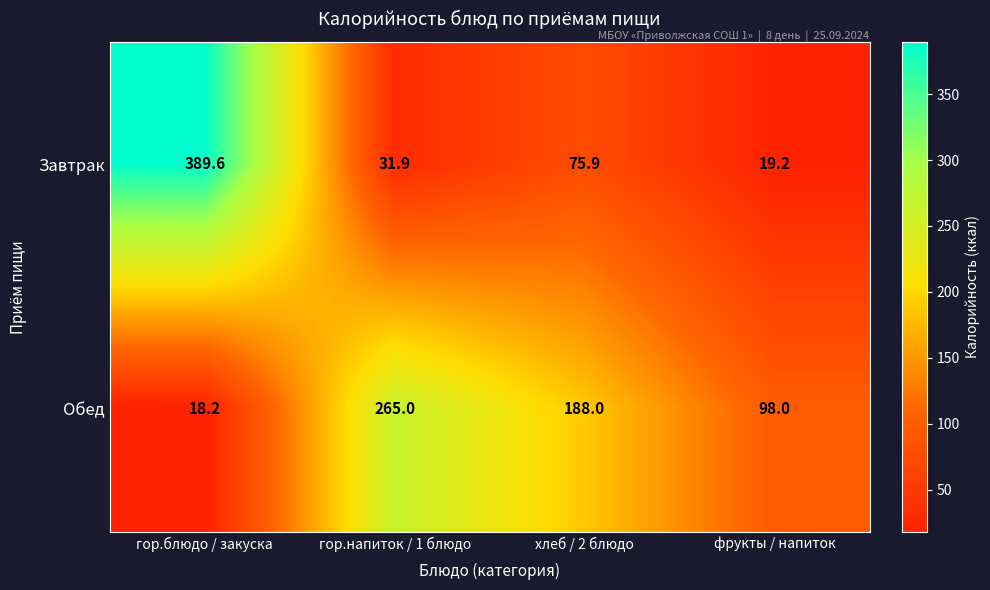

Rank the series at гор.напиток / 1 блюдо from lowest to highest value.

Завтрак, Обед